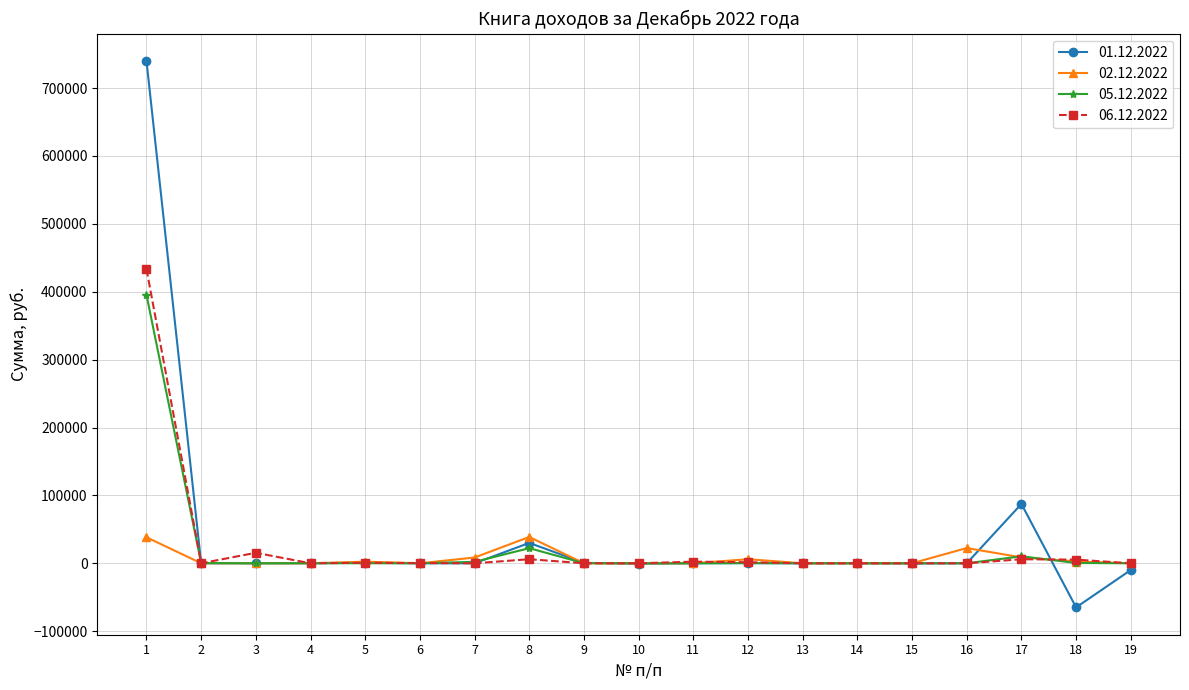

Which series ends up on top after the final intersection of 01.12.2022 and 05.12.2022?

05.12.2022